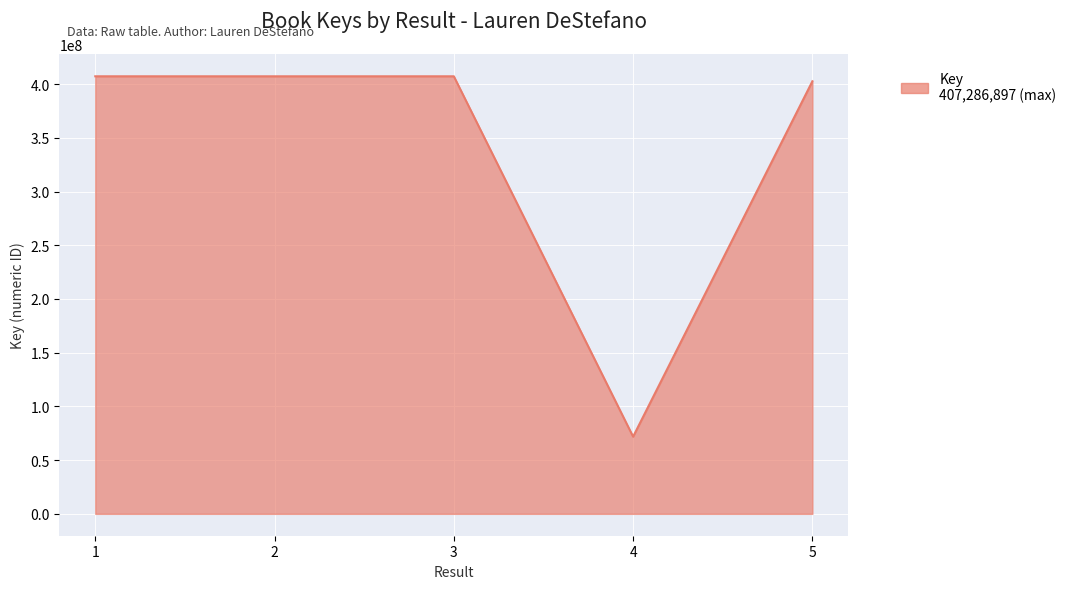

What is the difference between the maximum and minimum values?

335441107